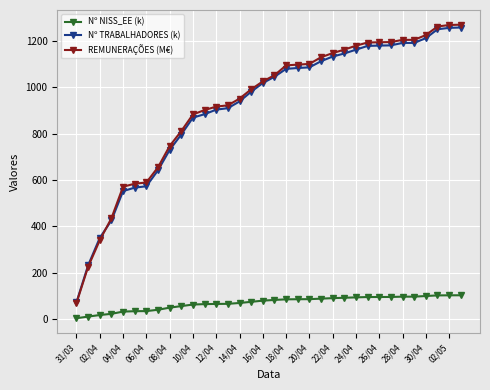

What is the value of the Nº TRABALHADORES (k) point at the 27th from the left?

1179.8